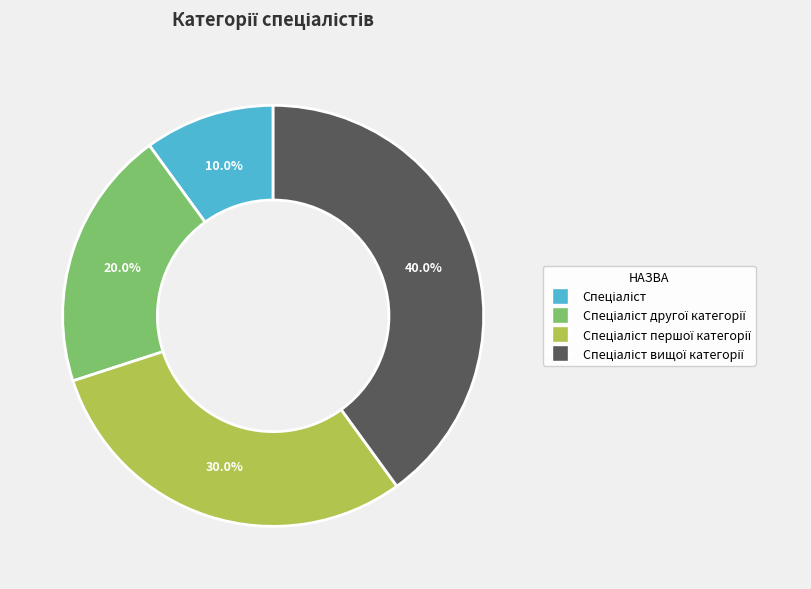

Does any single category account for the majority?

No